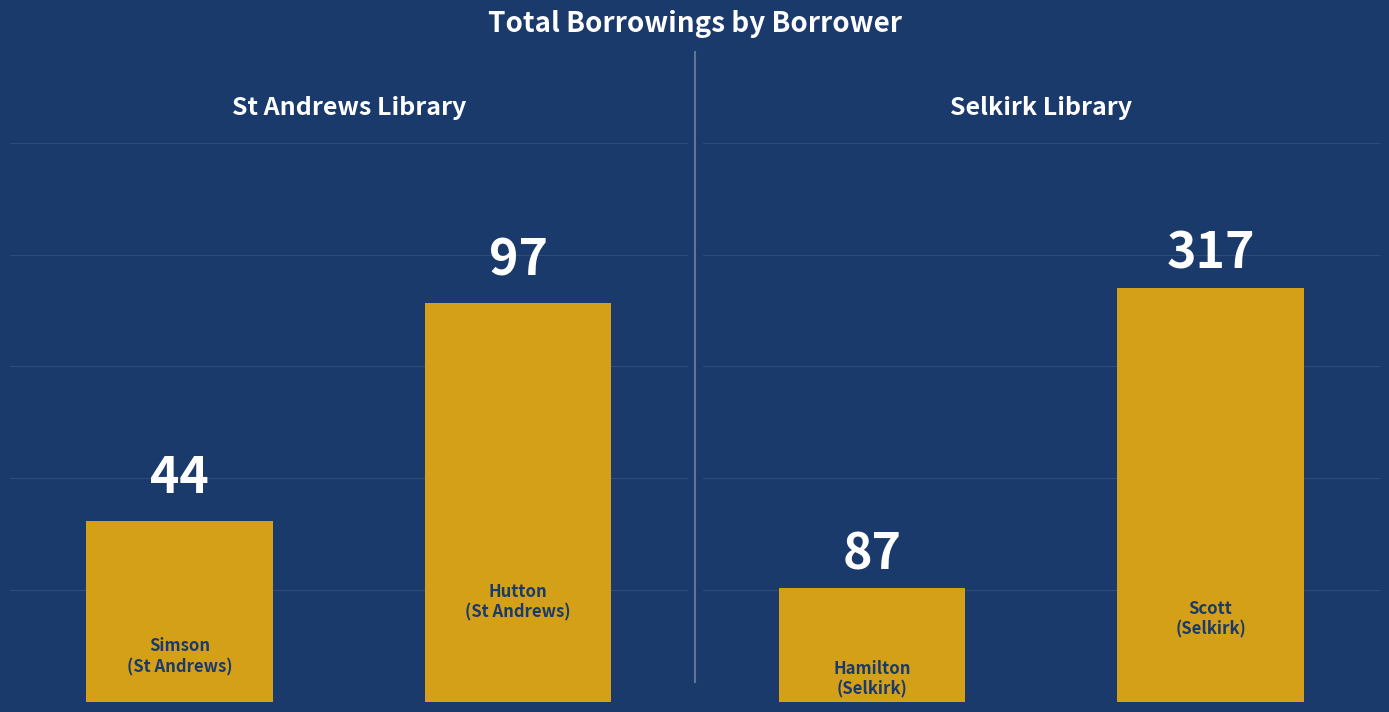

What are all the series names shown in the legend?

St Andrews borrowers, Selkirk borrowers